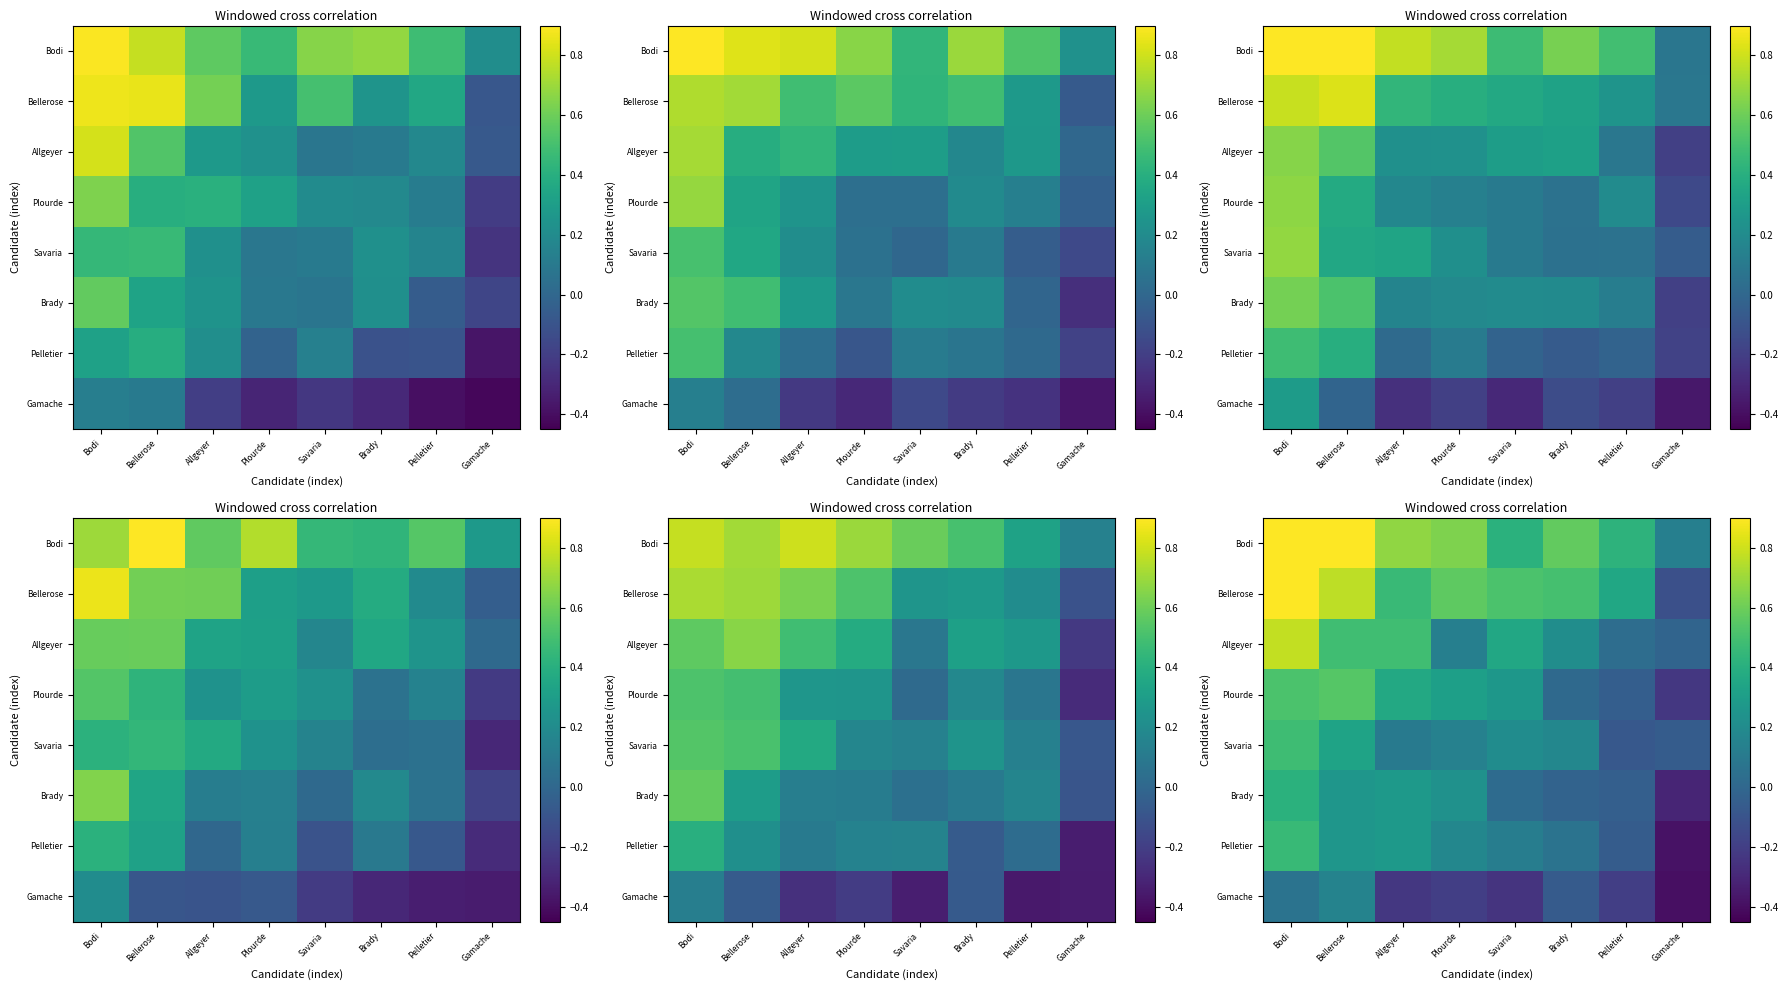

What is the total value across all series at Pelletier?

0.4